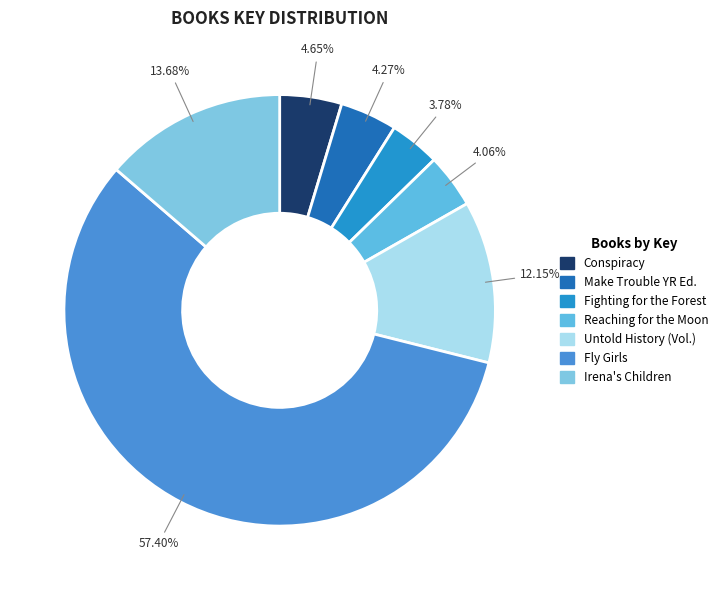

How many slices are in this pie chart?

7